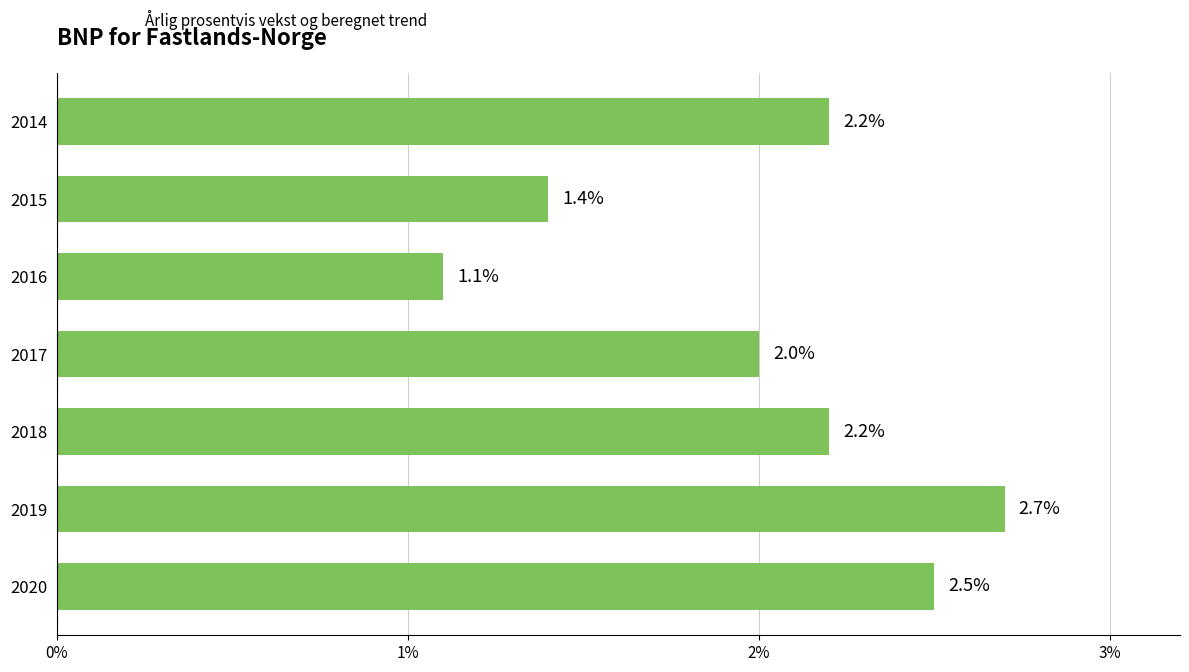

Reading top to bottom, transcribe all the data shown in this chart.

2.2	1.4	1.1	2.0	2.2	2.7	2.5